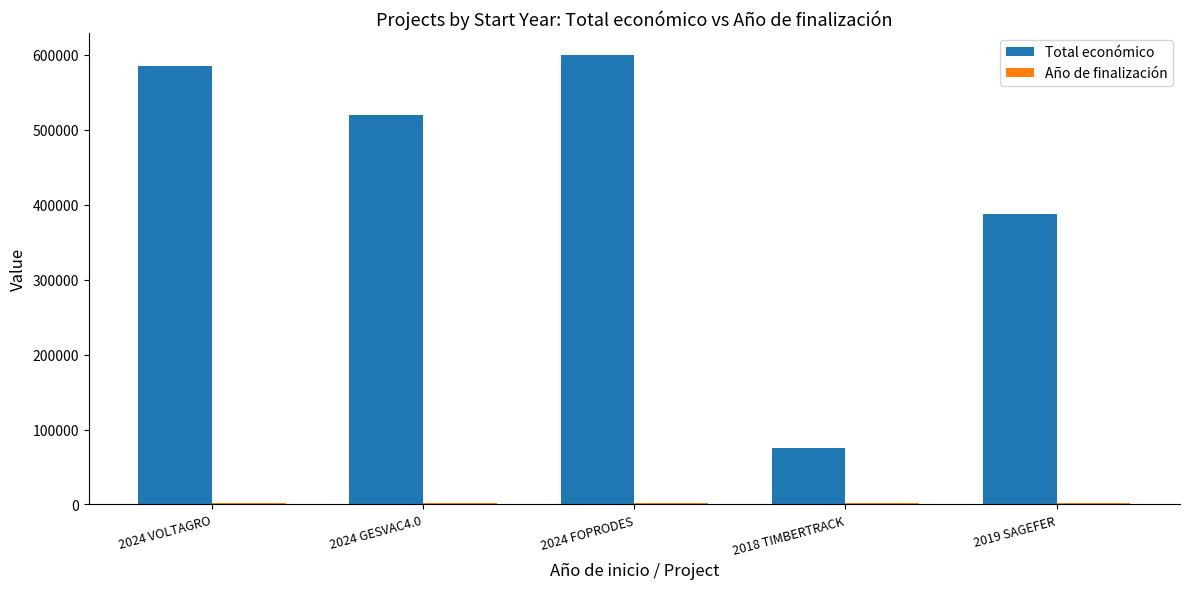

Which category has the highest value across all series?

2024 FOPRODES